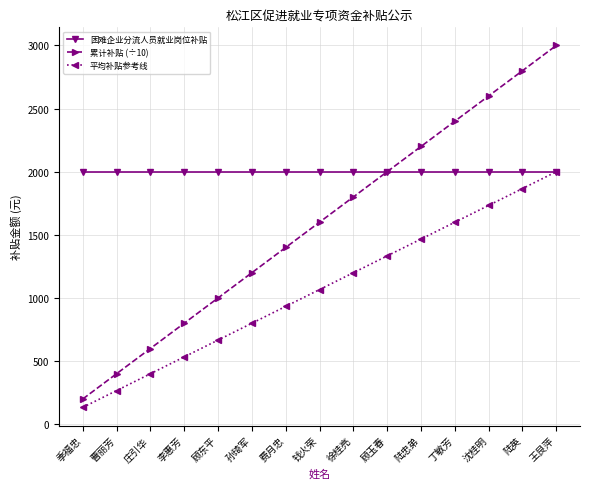

Which series has the largest total across all categories?

困难企业分流人员就业岗位补贴